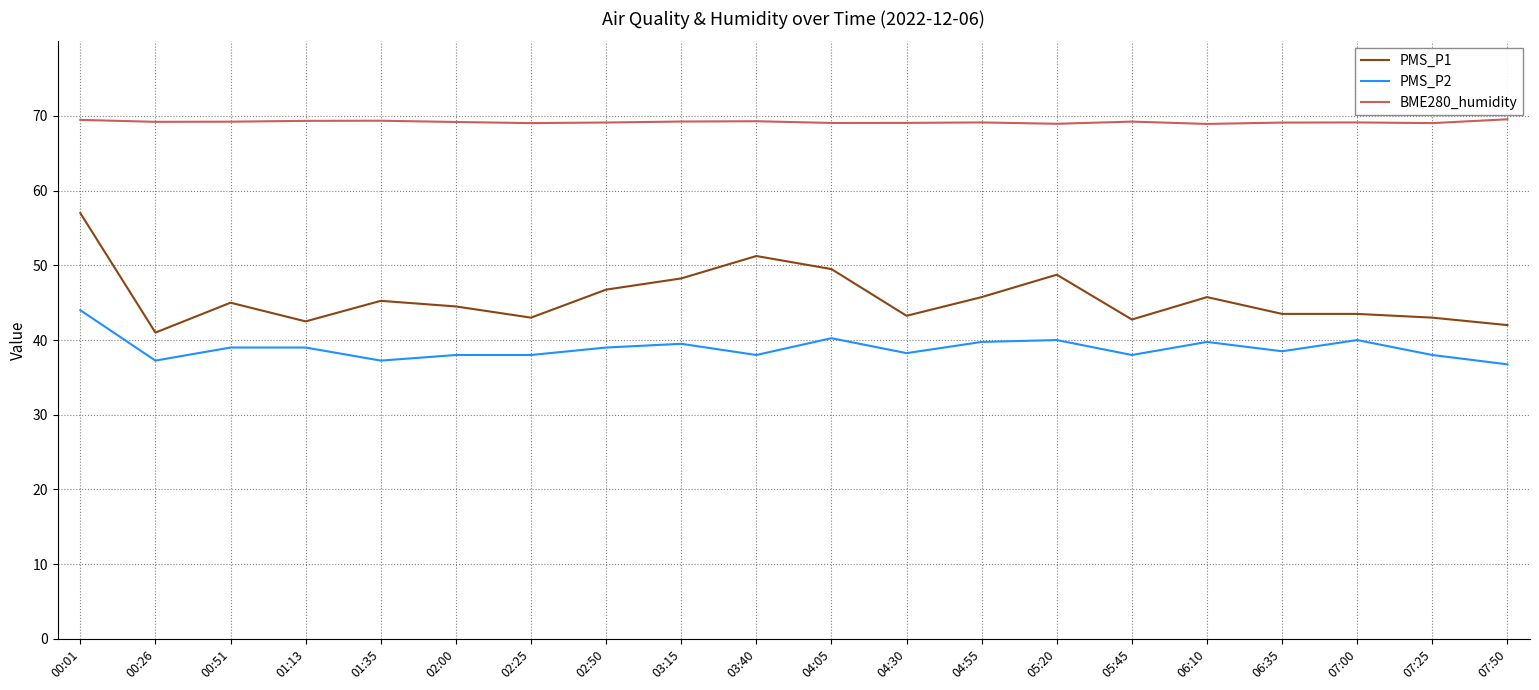

True or false: PMS_P1 has a value of 60.8 at 04:30.

False